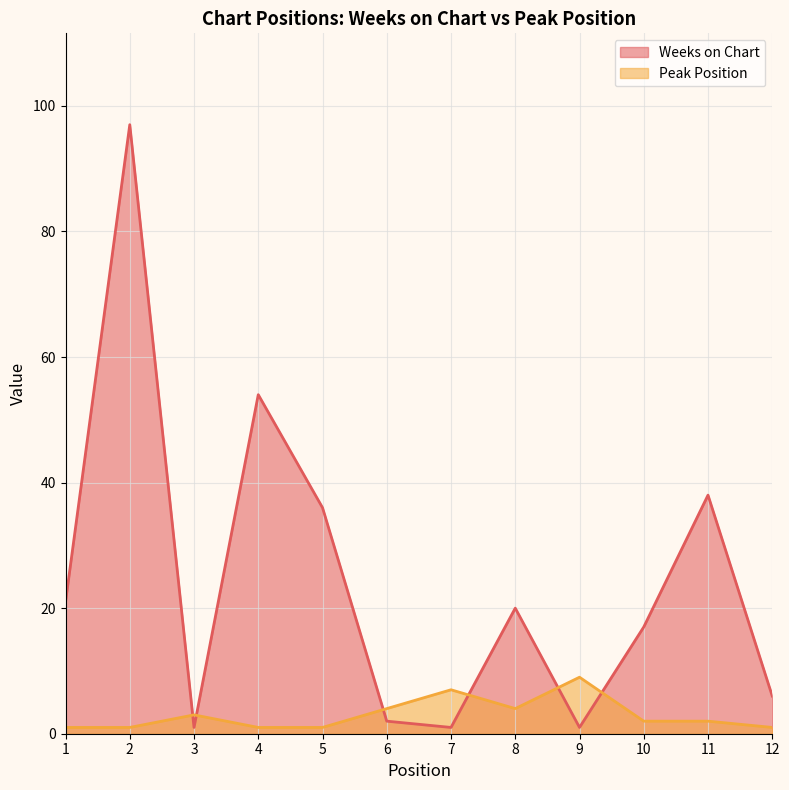

How many lines are shown in the chart?

2